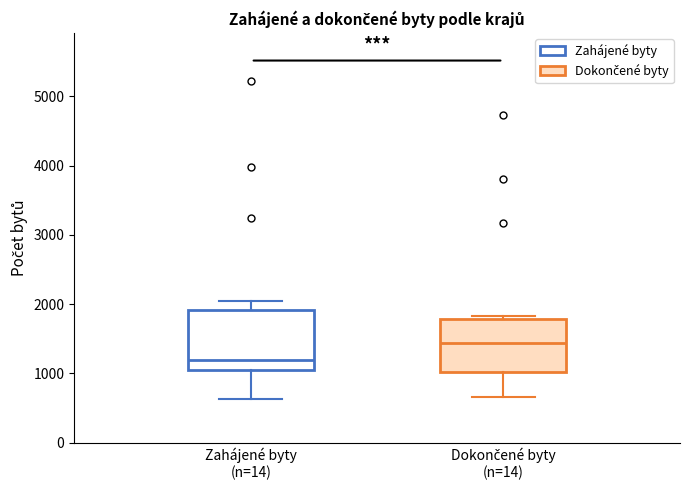

Which box has the lowest median line?

Zahájené byty (n=14)